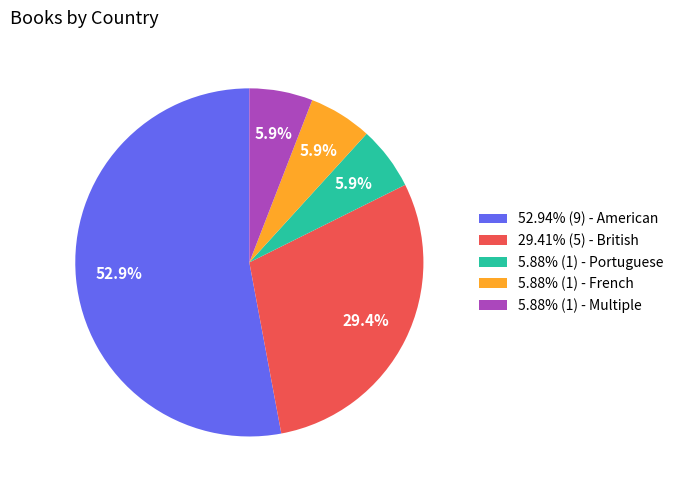

Is 52.94% (9) - American the majority of the pie?

Yes